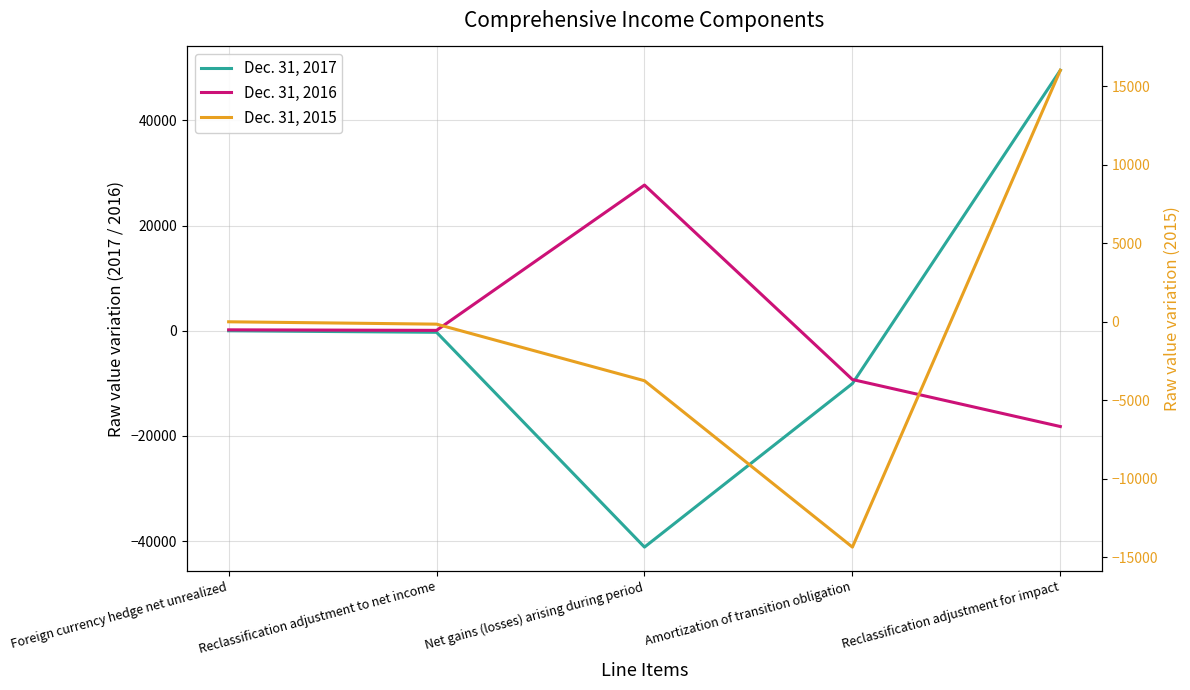

True or false: Dec. 31, 2015 and Dec. 31, 2016 cross at least once.

True